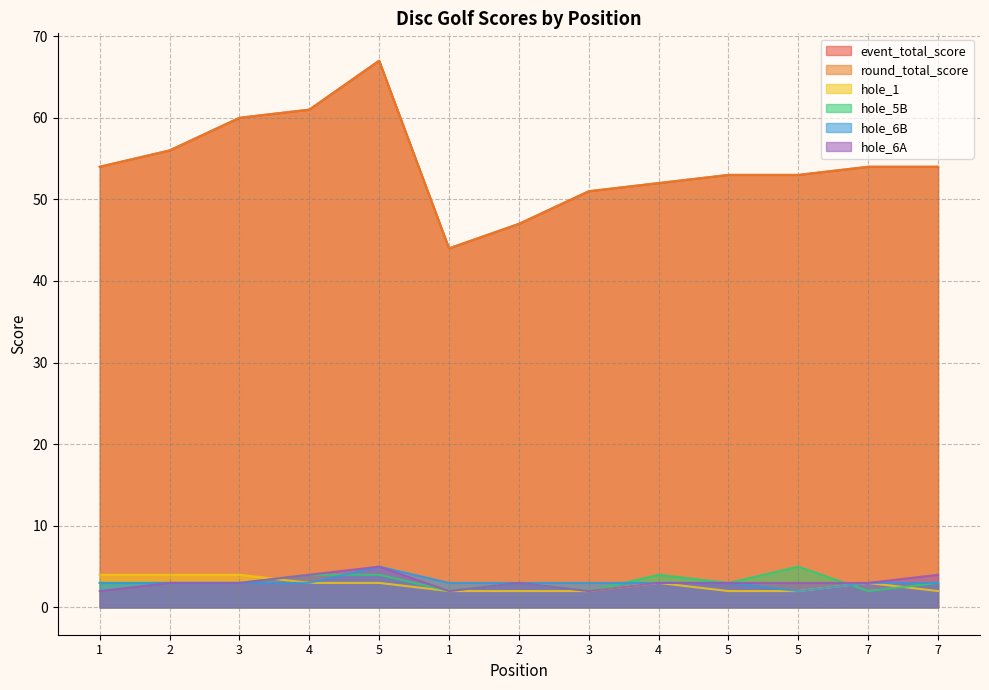

Does the chart have visible grid lines?

Yes